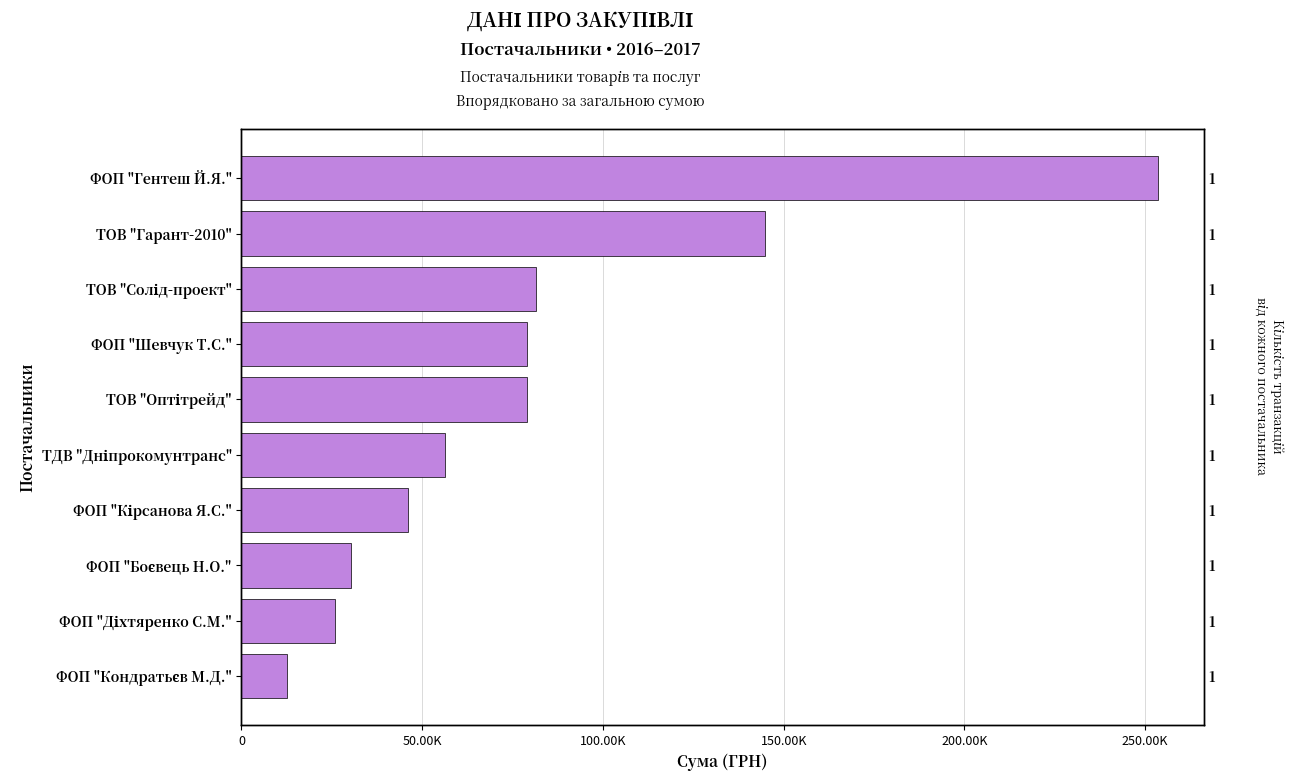

How many series are shown in this chart?

1